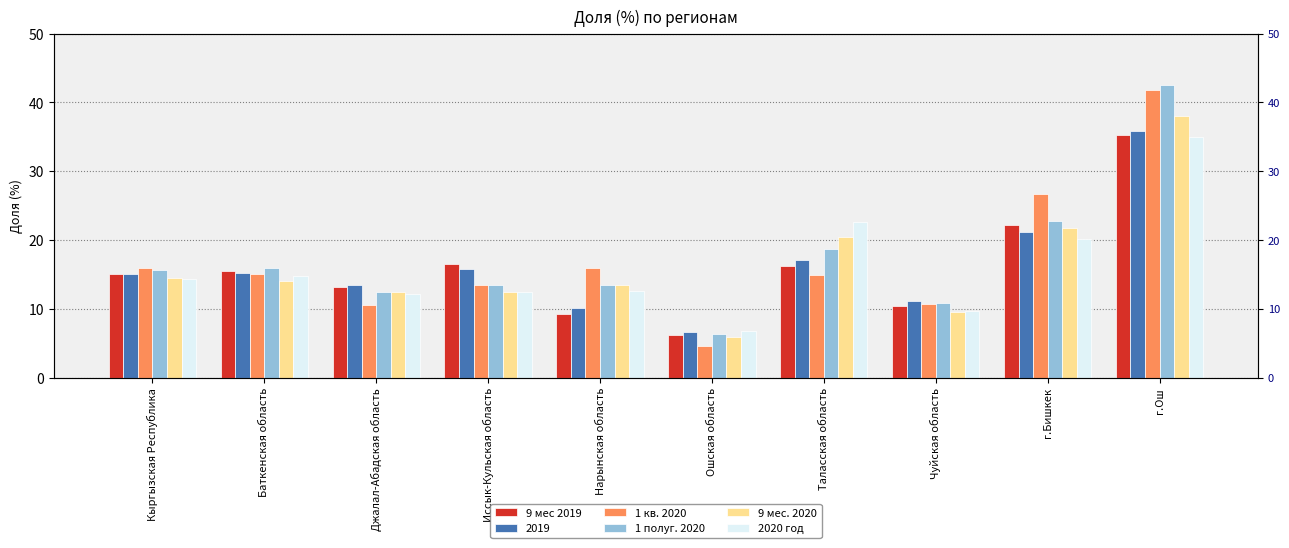

Which category has the lowest value in the 9 мес. 2020 series?

Ошская область